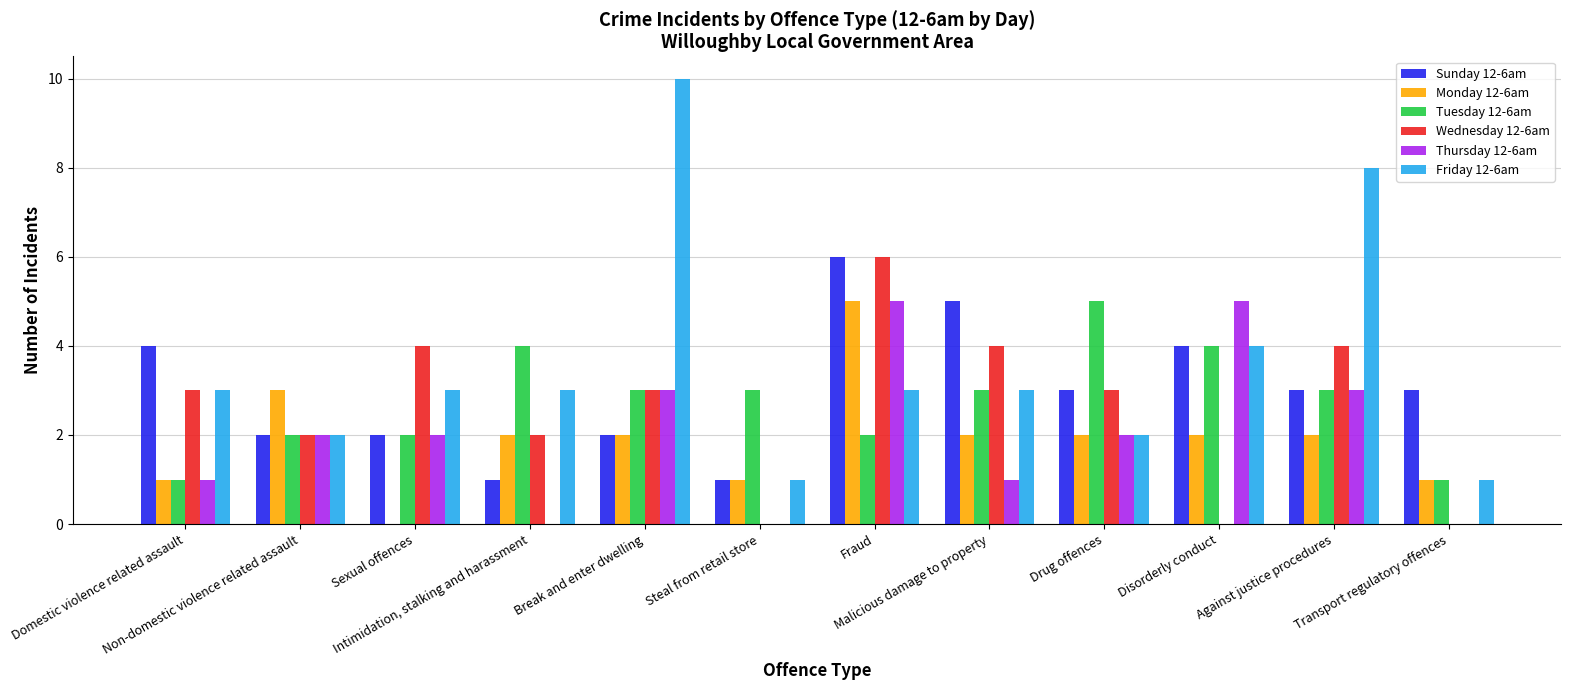

Reading left to right, transcribe all the data shown in this chart.

Sunday 12-6am: 4	2	2	1	2	1	6	5	3	4	3	3
Monday 12-6am: 1	3	0	2	2	1	5	2	2	2	2	1
Tuesday 12-6am: 1	2	2	4	3	3	2	3	5	4	3	1
Wednesday 12-6am: 3	2	4	2	3	0	6	4	3	0	4	0
Thursday 12-6am: 1	2	2	0	3	0	5	1	2	5	3	0
Friday 12-6am: 3	2	3	3	10	1	3	3	2	4	8	1